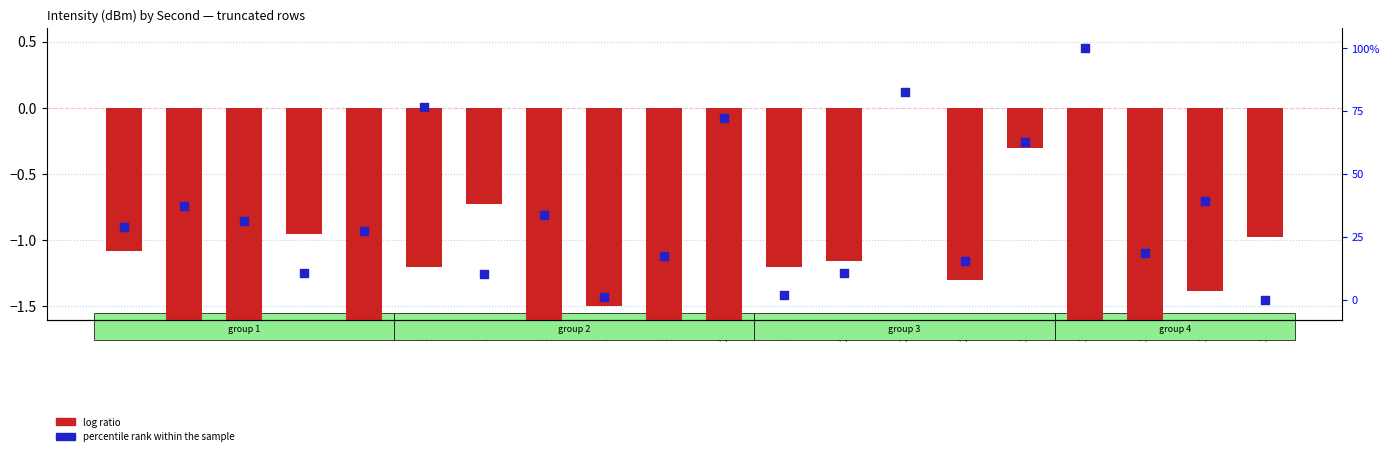

At which category is the sum across all series the highest?

32